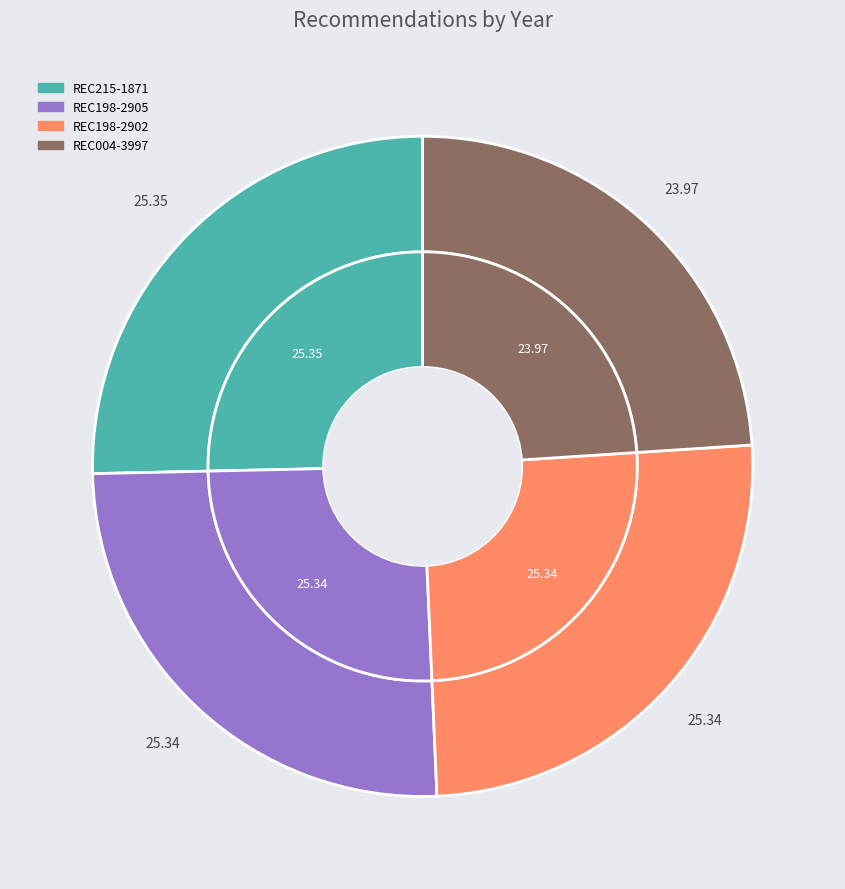

What percentage is the REC198-2905 slice, to the nearest percent?

25%